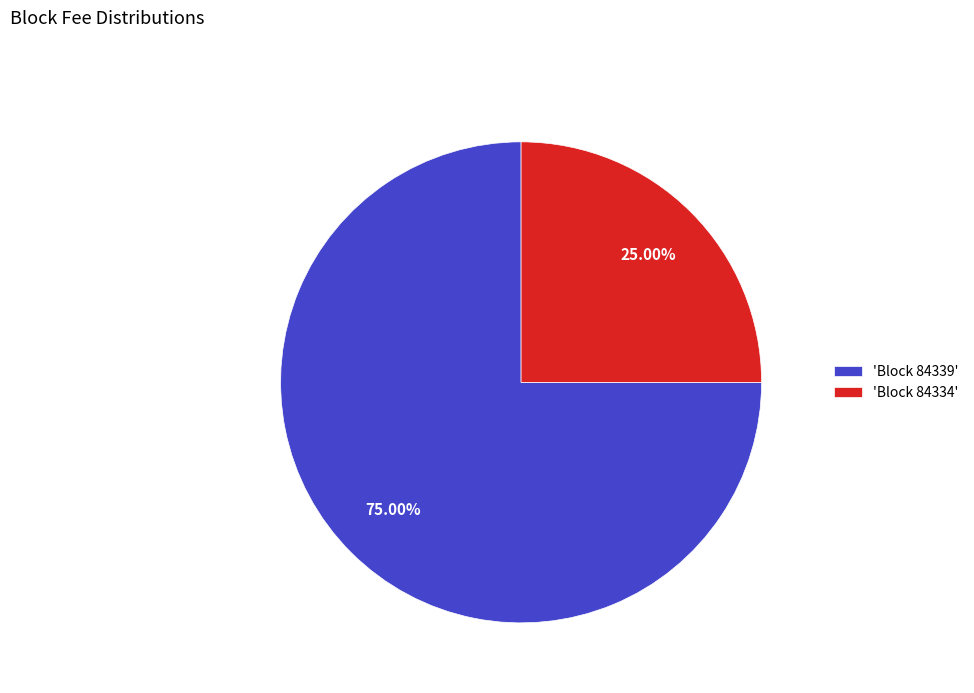

To the nearest percent, what is the average slice percentage?

50%